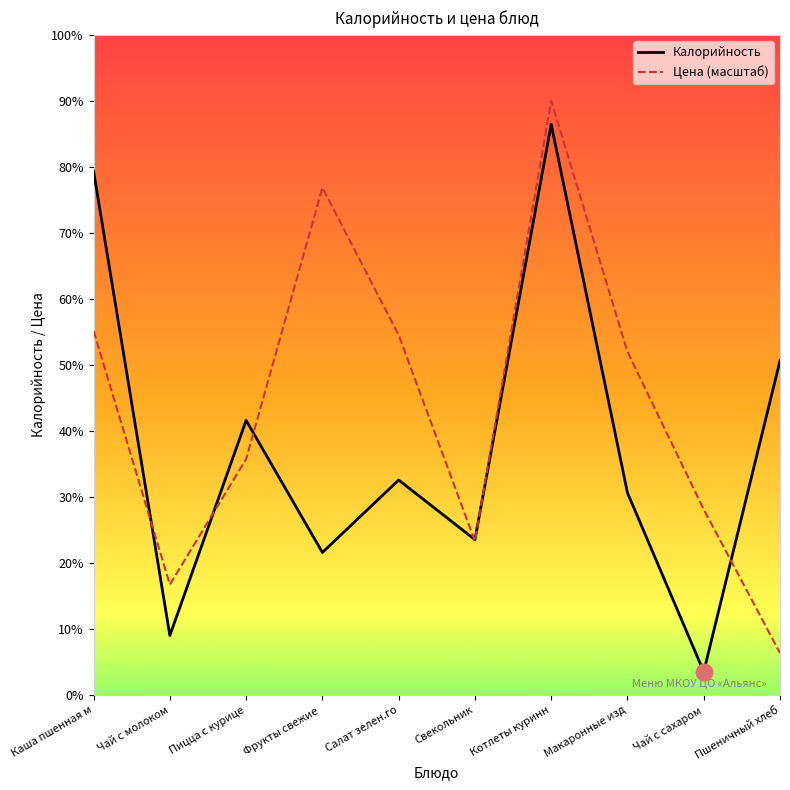

What are all the series names shown in the legend?

Калорийность, Цена (масштаб)